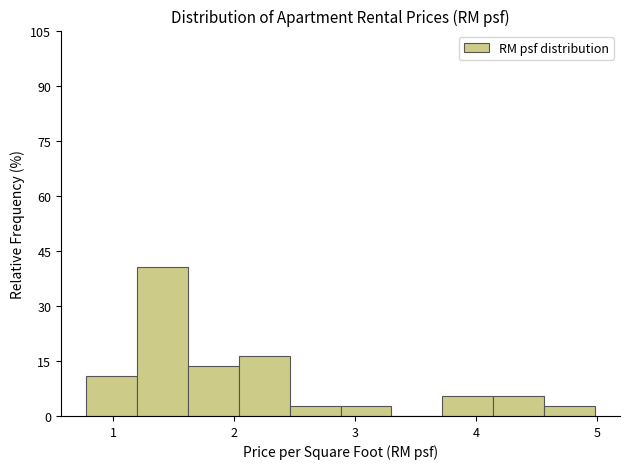

Reading left to right, transcribe this chart: for each bar, give the range it covers on the x-axis and its height. Neither the bar edges nor the heights are printed on the chart, so give them approximately, as read against the axes.

0.78 to 1.20: 10
1.20 to 1.62: 40
1.62 to 2.04: 14
2.04 to 2.46: 16
2.46 to 2.88: 2
2.88 to 3.30: 2
3.30 to 3.72: 0
3.72 to 4.14: 6
4.14 to 4.56: 6
4.56 to 4.98: 2